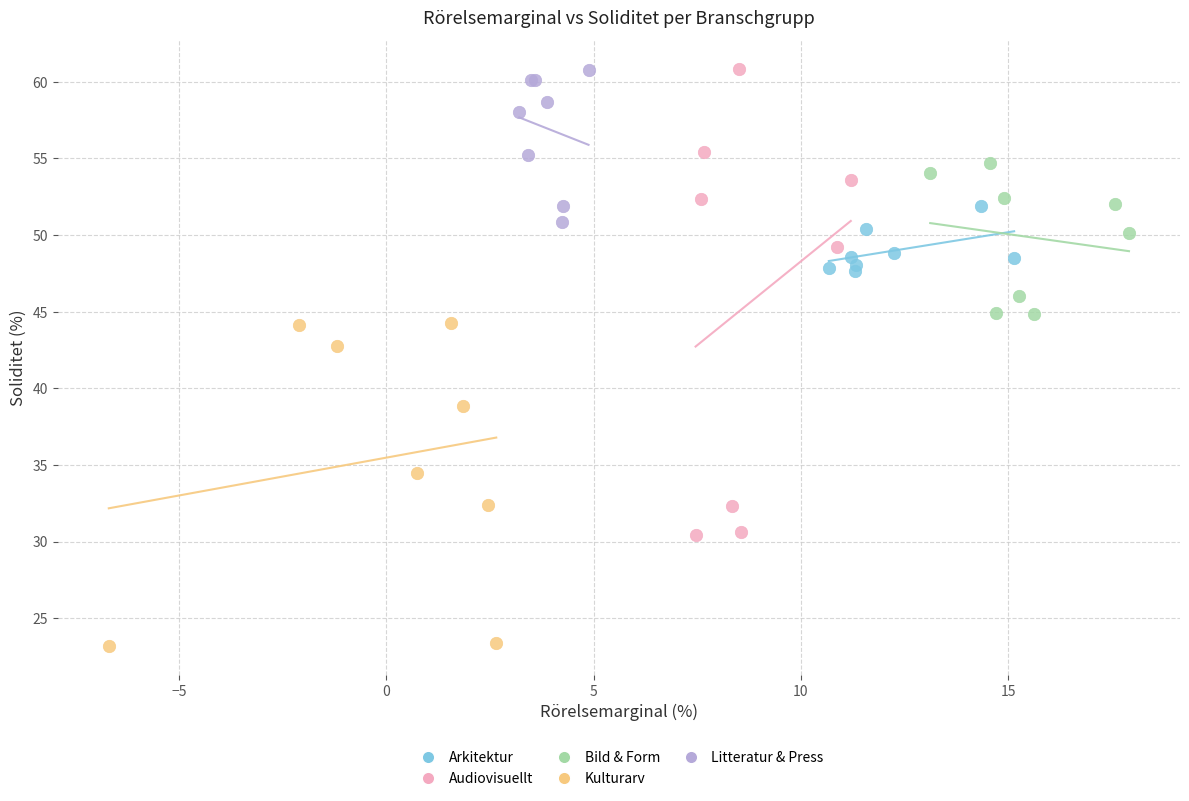

Which series has the widest spread of Y values?

Audiovisuellt